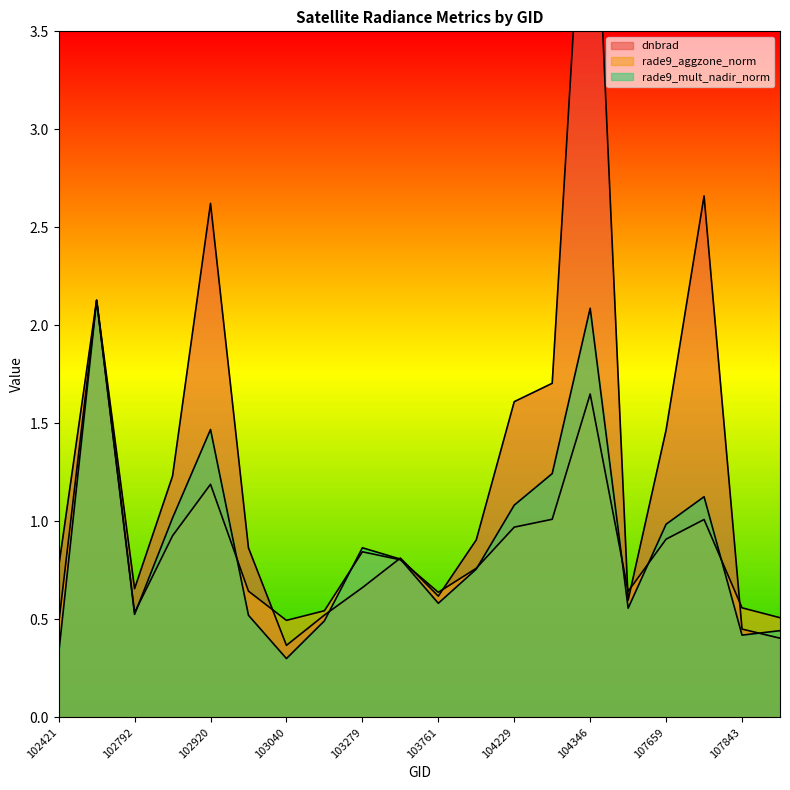

Between 102671 and 103761, which series saw the biggest shift?

rade9_mult_nadir_norm